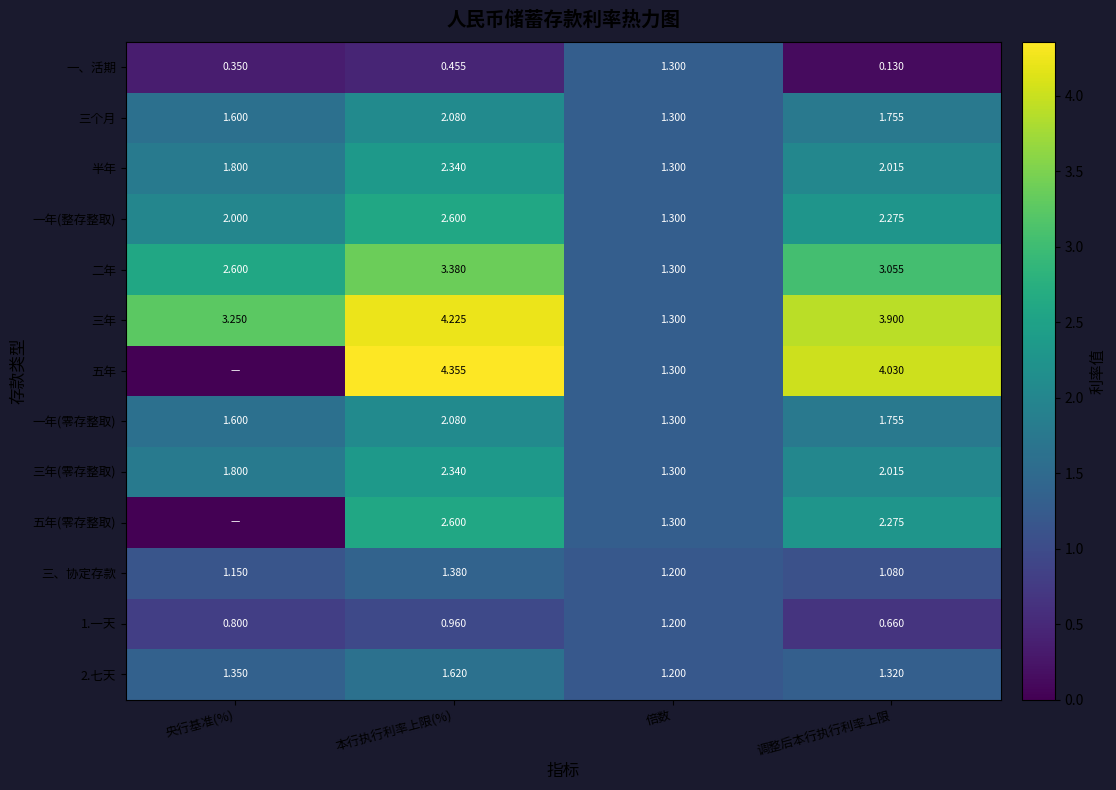

What is the difference between the second highest and second lowest values in the 半年 series?

0.2